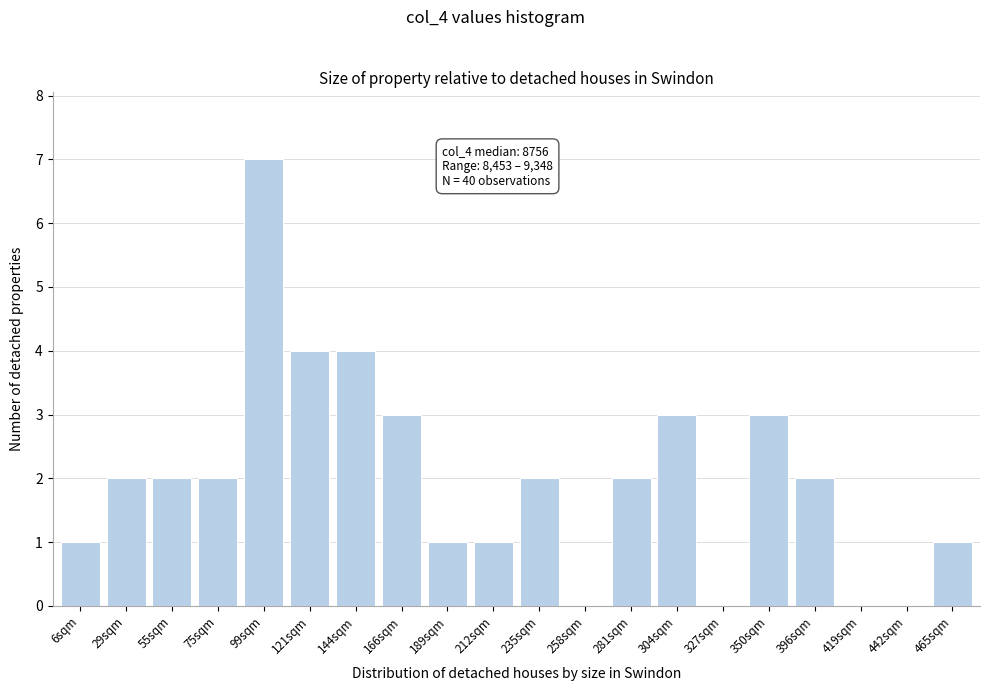

Reading left to right, what are all the values shown in this chart?

6sqm=1	29sqm=2	55sqm=2	75sqm=2	99sqm=7	121sqm=4	144sqm=4	166sqm=3	189sqm=1	212sqm=1	235sqm=2	258sqm=0	281sqm=2	304sqm=3	327sqm=0	350sqm=3	396sqm=2	419sqm=0	442sqm=0	465sqm=1